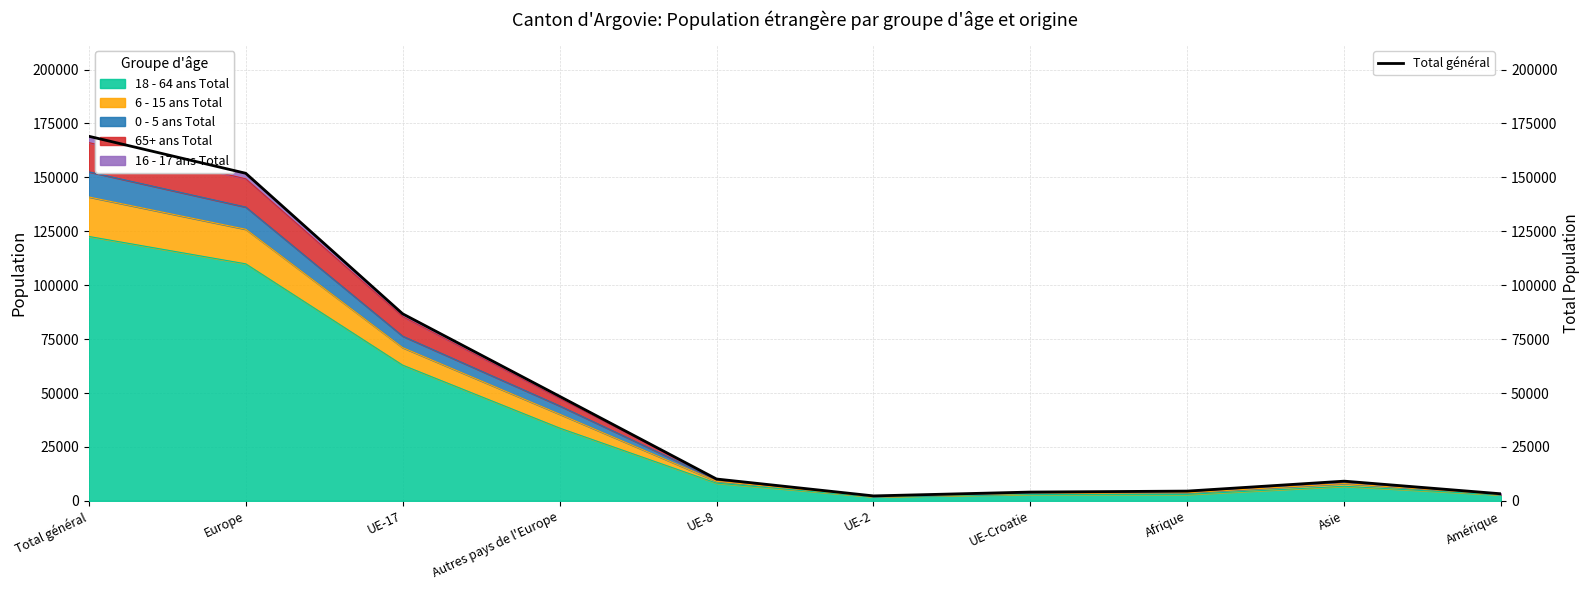

How many interior local valleys (lower than both neighbors) does the data have?

1